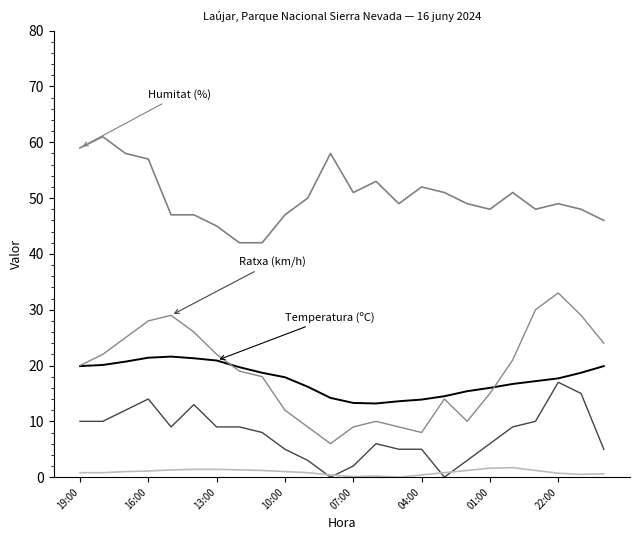

Does the chart have visible grid lines?

No